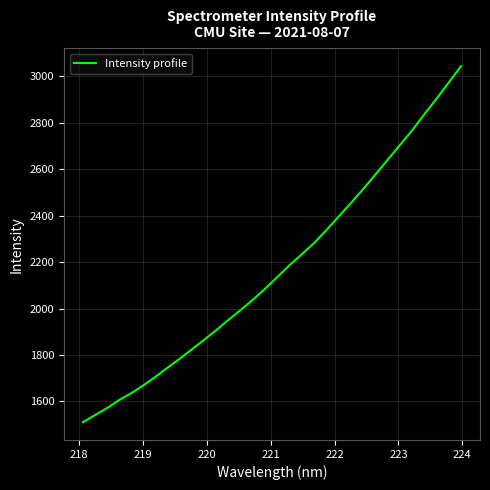

What is the greatest value displayed?

3044.3